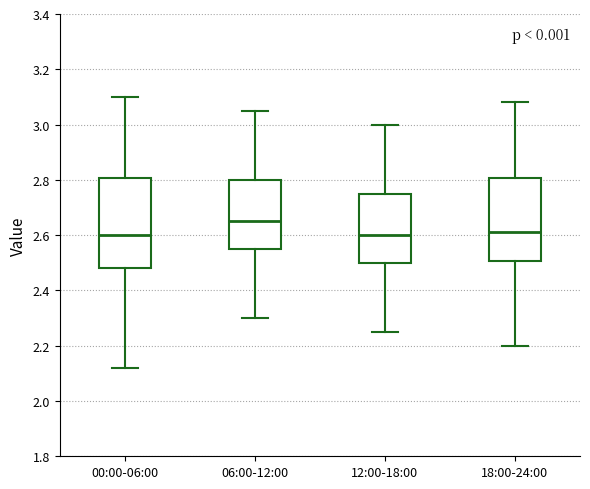

Reading left to right, transcribe this box plot: for each box, give where its median line is, the range the box spans, and where its two whiskers end, as read against the y-axis. The values are not printed on the chart, so give them approximately, as read against the axis.

00:00-06:00: median 2.60, box 2.48 to 2.80, whiskers 2.12 to 3.10
06:00-12:00: median 2.66, box 2.56 to 2.80, whiskers 2.30 to 3.06
12:00-18:00: median 2.60, box 2.50 to 2.76, whiskers 2.26 to 3.00
18:00-24:00: median 2.62, box 2.50 to 2.80, whiskers 2.20 to 3.08